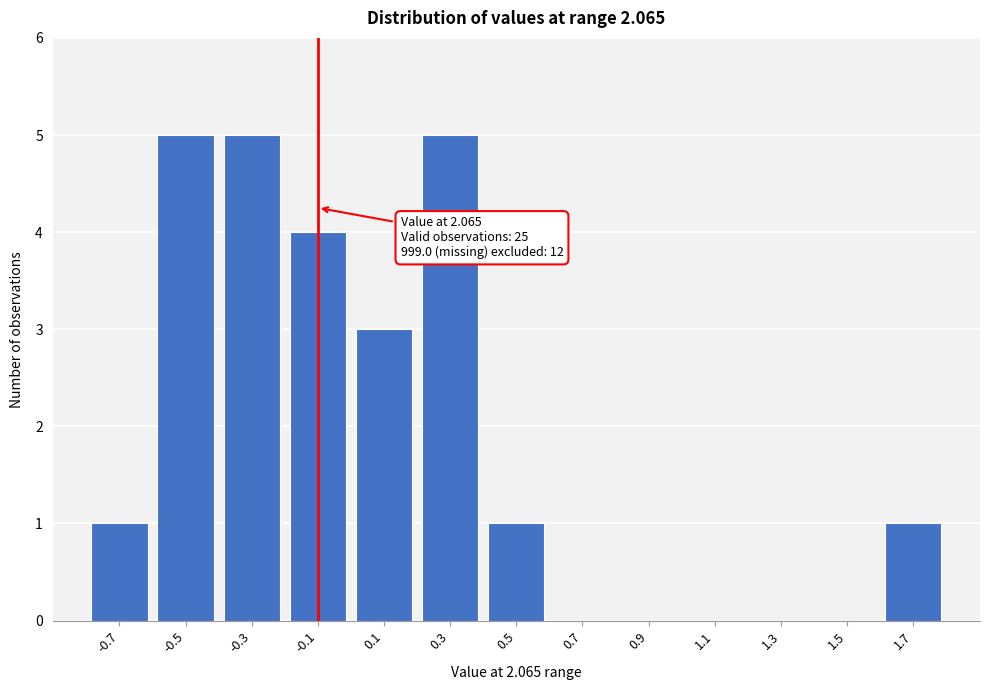

Reading left to right, transcribe all the data shown in this chart.

-0.7=1	-0.5=5	-0.3=5	-0.1=4	0.1=3	0.3=5	0.5=1	0.7=0	0.9=0	1.1=0	1.3=0	1.5=0	1.7=1